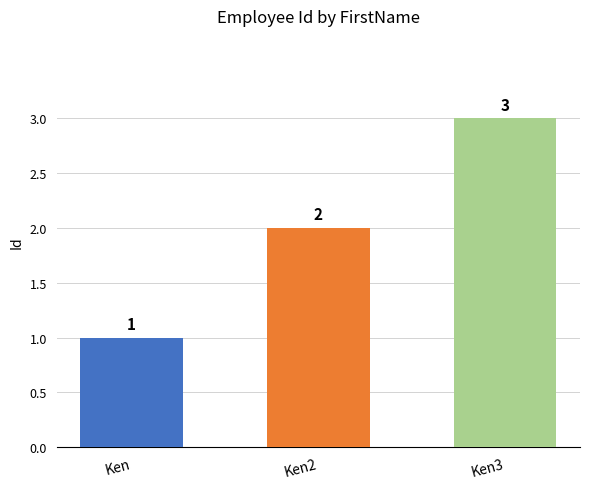

Is it true that the value at Ken is 1?

True